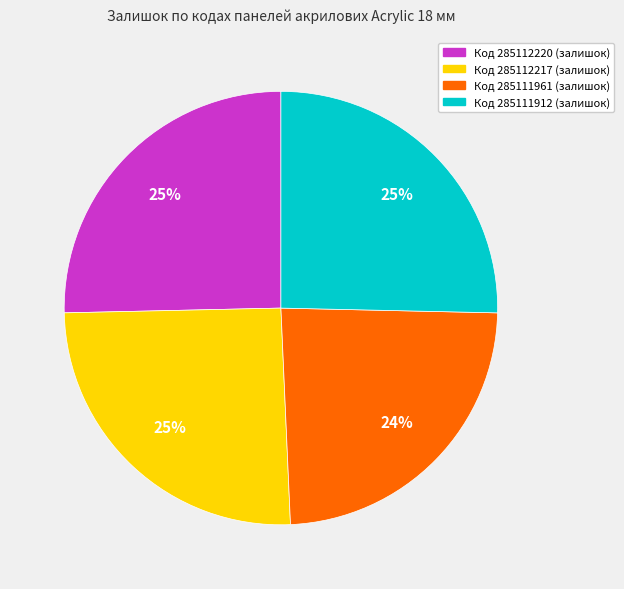

The Код 285111912 (залишок) slice represents 10% of the pie. True or false?

False